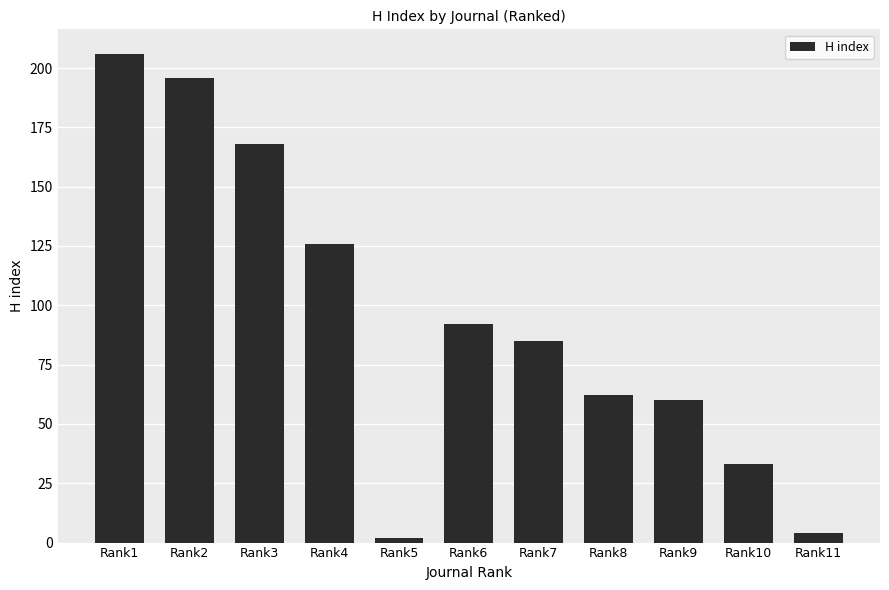

What is the value of the 1st bar from the left?

206